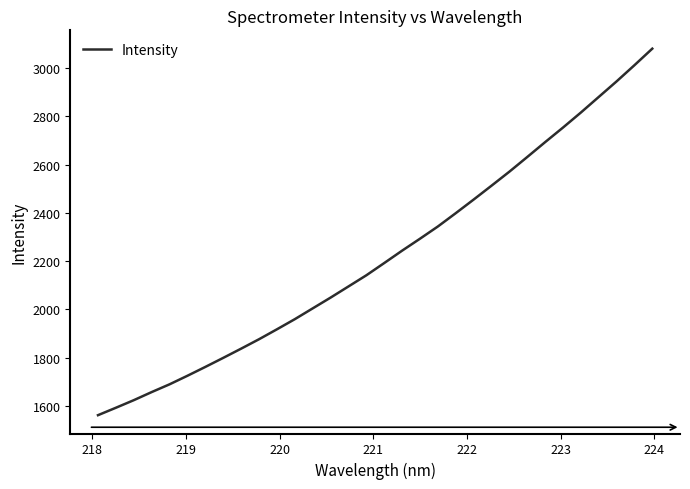

True or false: there are more than 0 points higher than both neighbors.

False